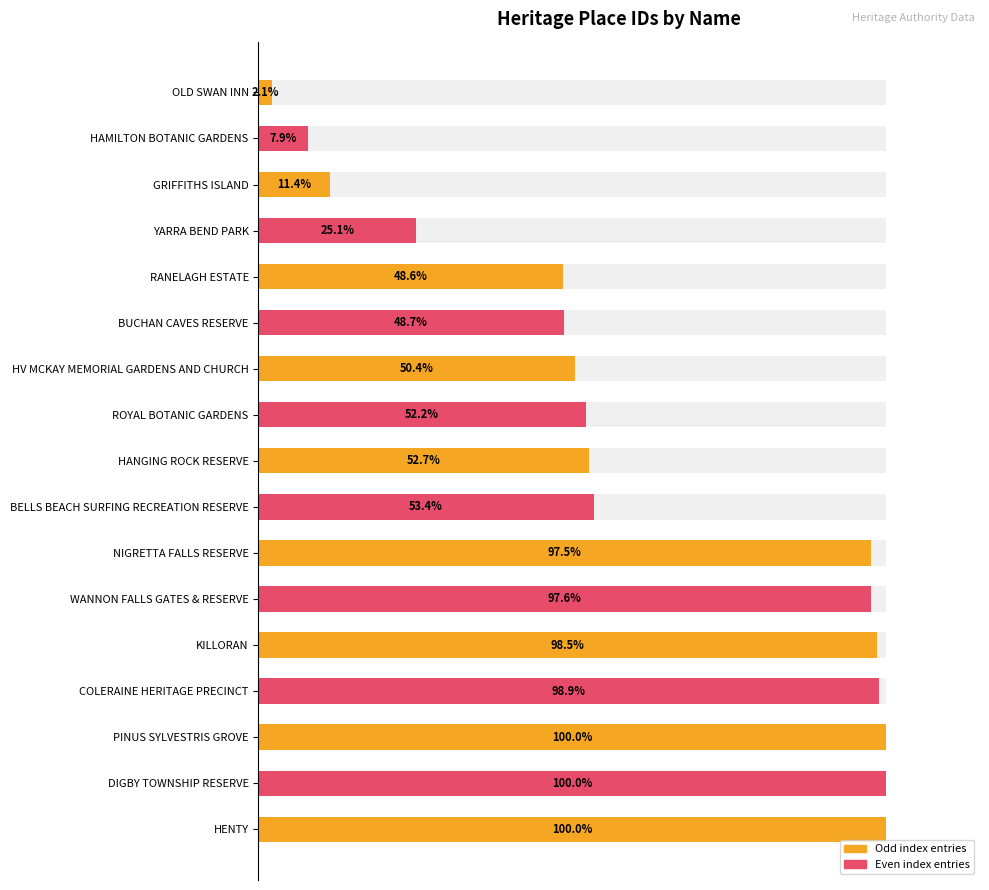

What is the sum of all values?

1044.9